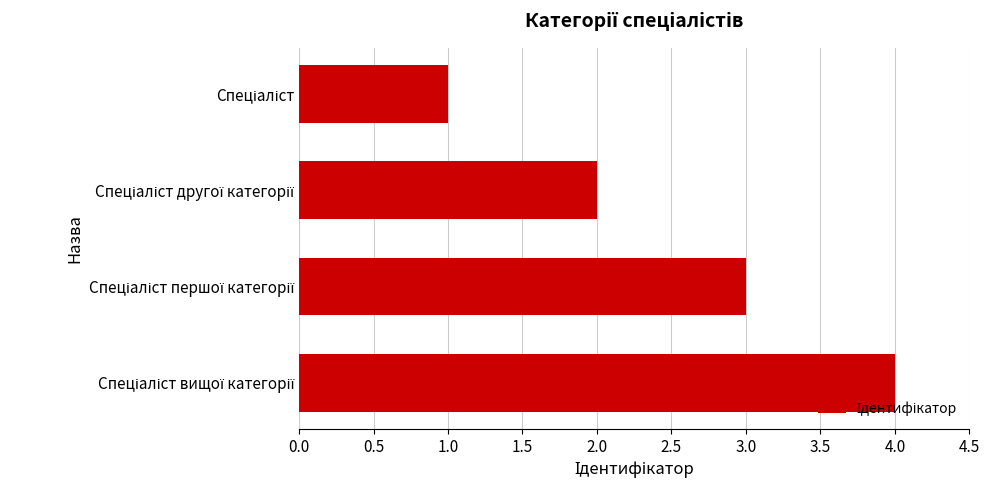

What is the sum of all values?

10